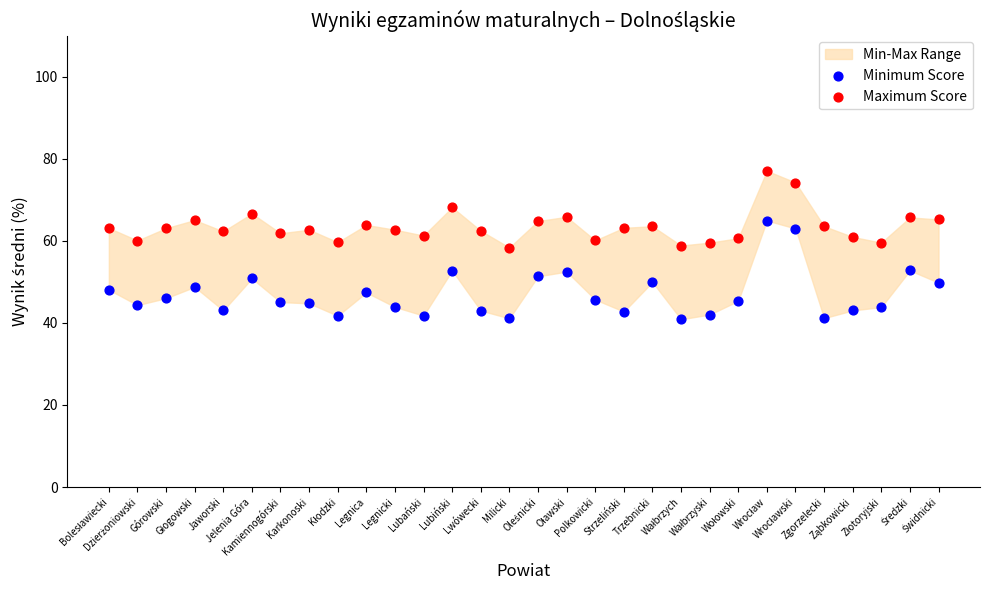

Which series has the largest Y range (max minus min)?

Minimum Score